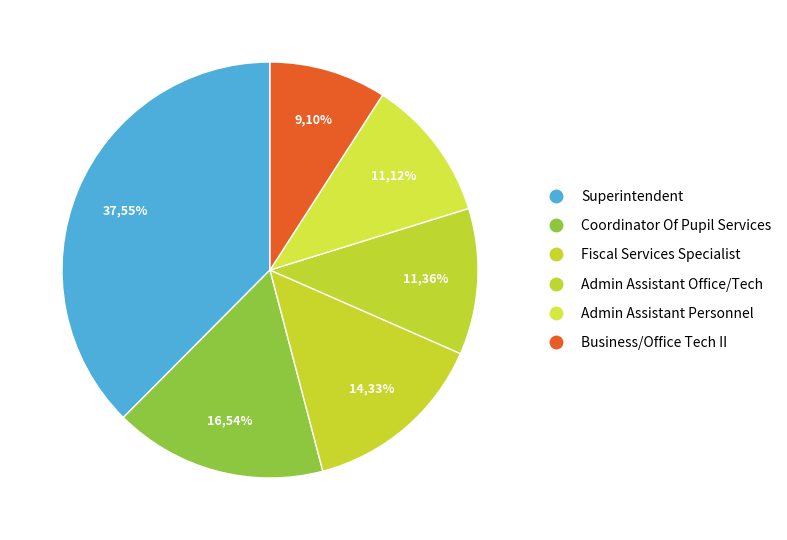

To the nearest percent, what is the difference between the Superintendent and Business/Office Tech II slice percentages?

28%